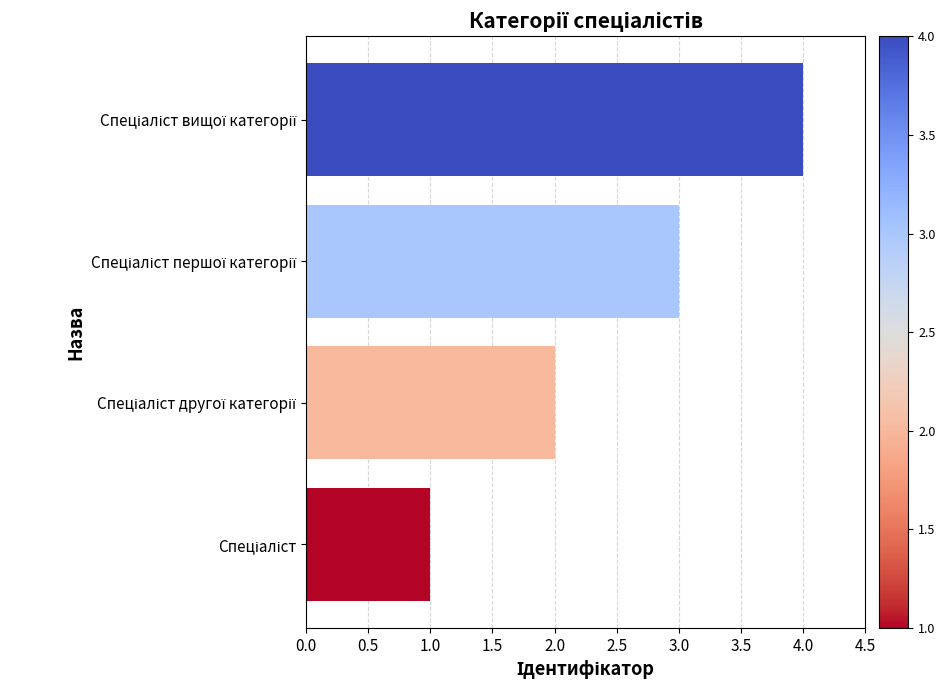

What is the difference between the maximum and minimum values?

3